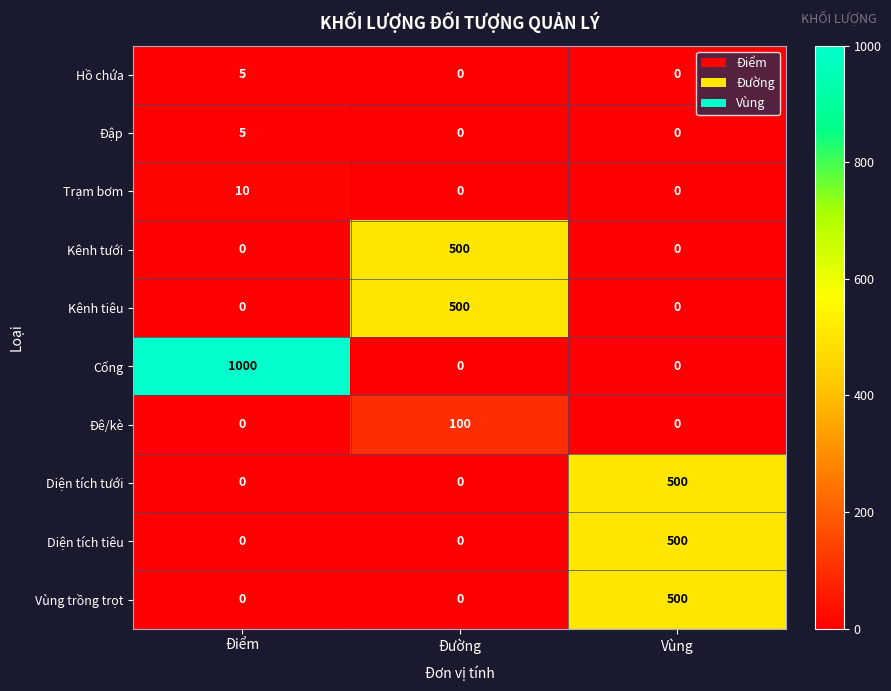

What is the greatest value displayed?

1000